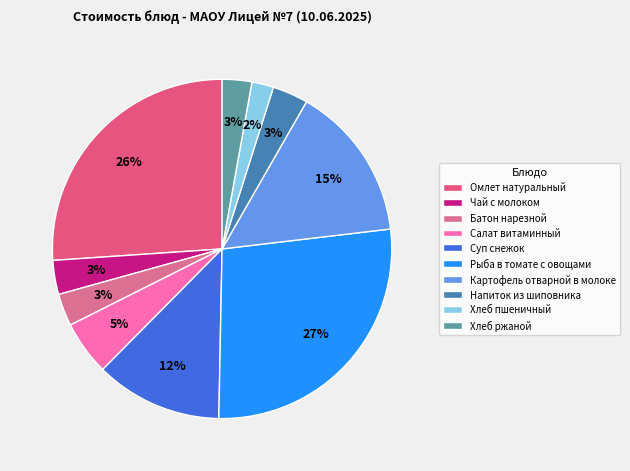

Which category has the biggest portion of the pie?

Рыба в томате с овощами